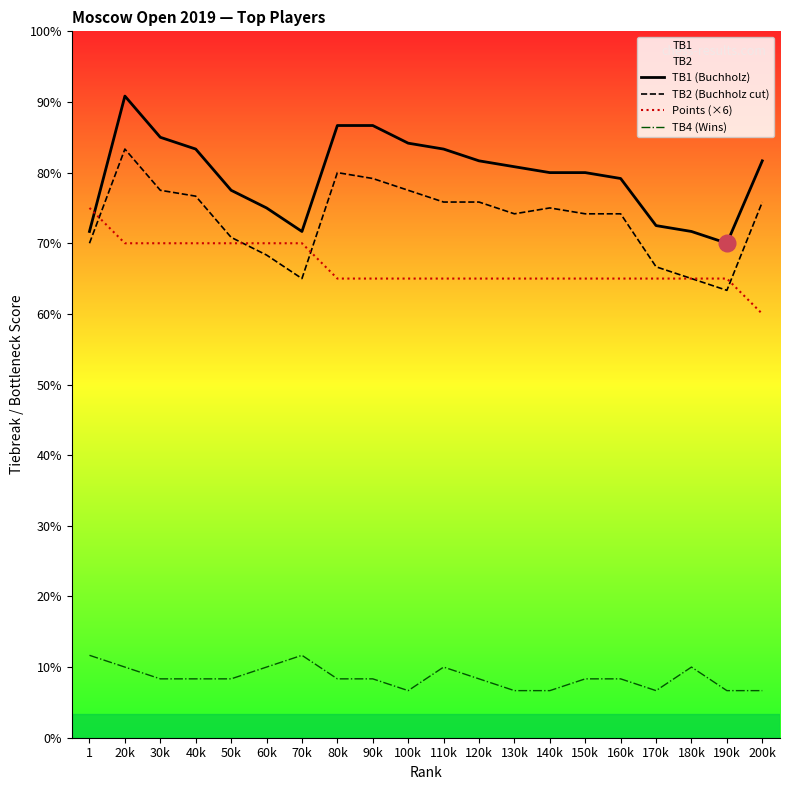

At which label is Points (×6) closest to 40?

80k